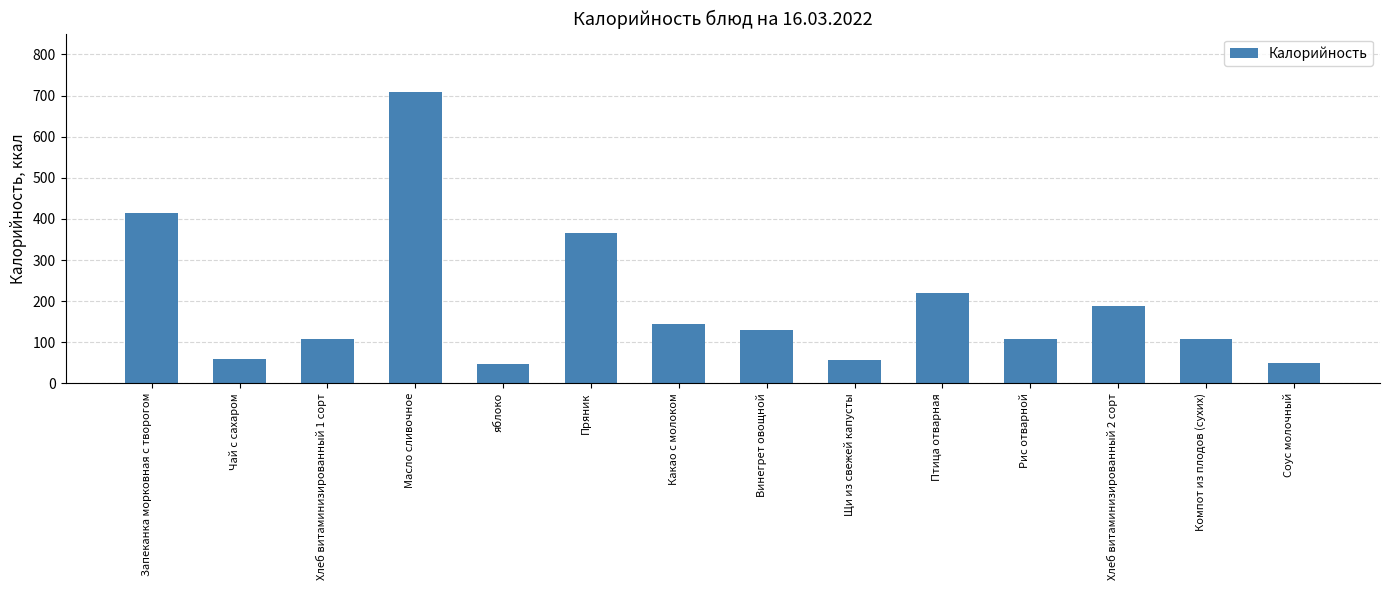

Which has a higher value, Какао с молоком or Компот из плодов (сухих)?

Какао с молоком